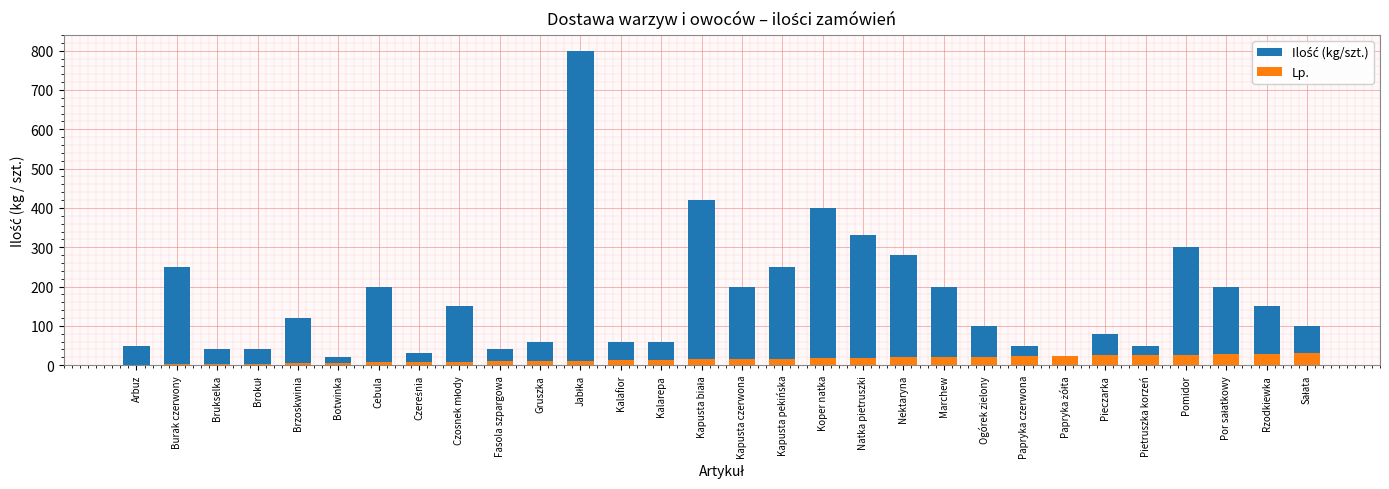

How many series are shown in this chart?

2